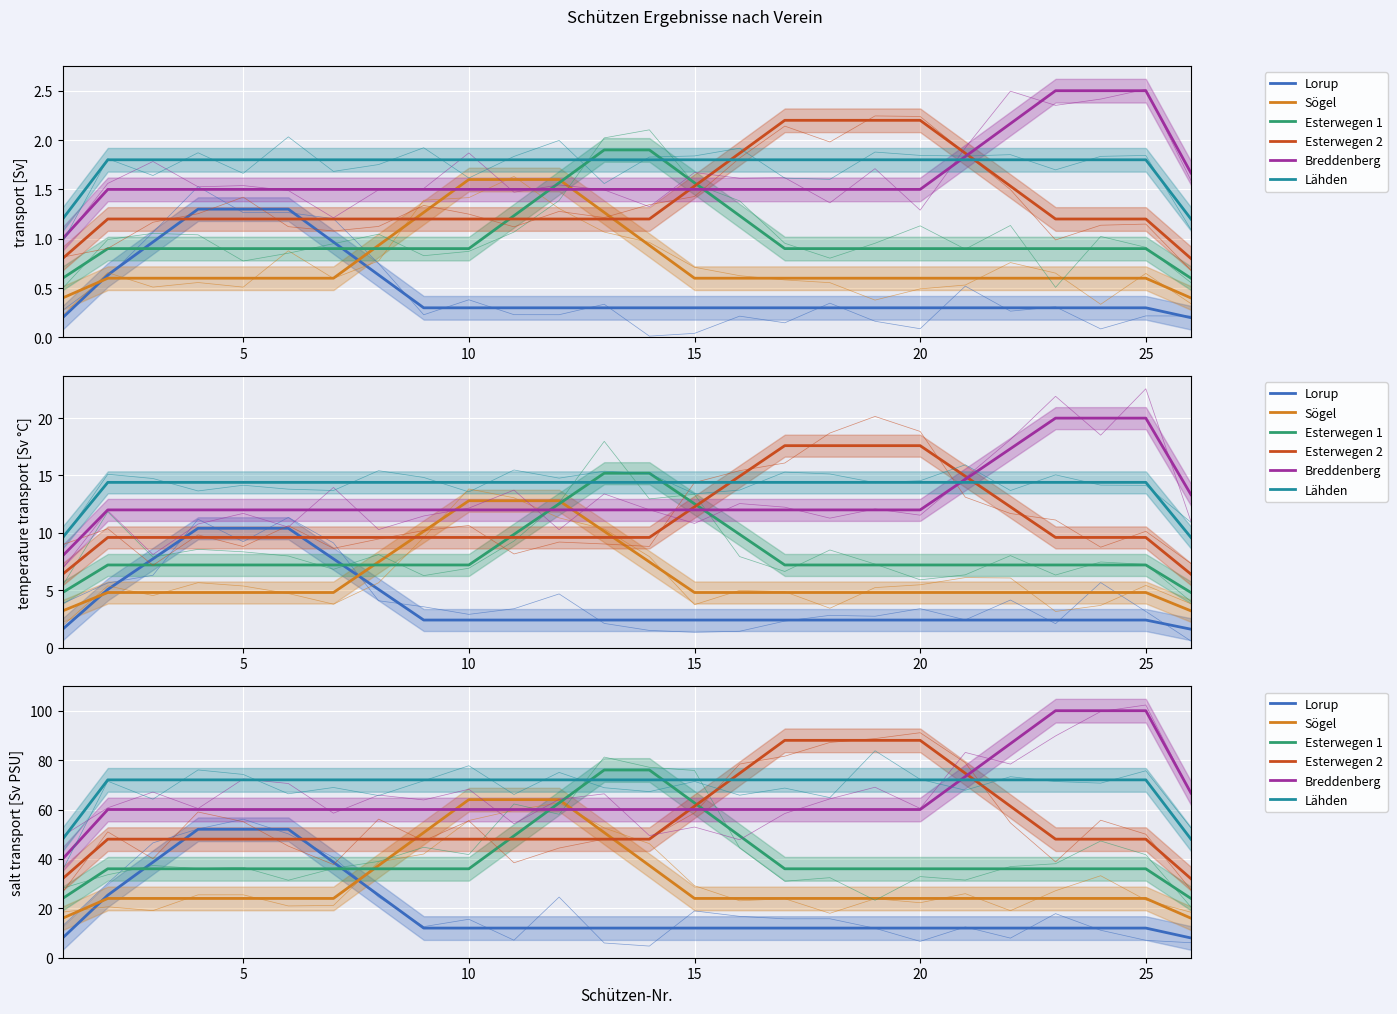

True or false: Esterwegen 2 has a value of 45.1 at 15.

False